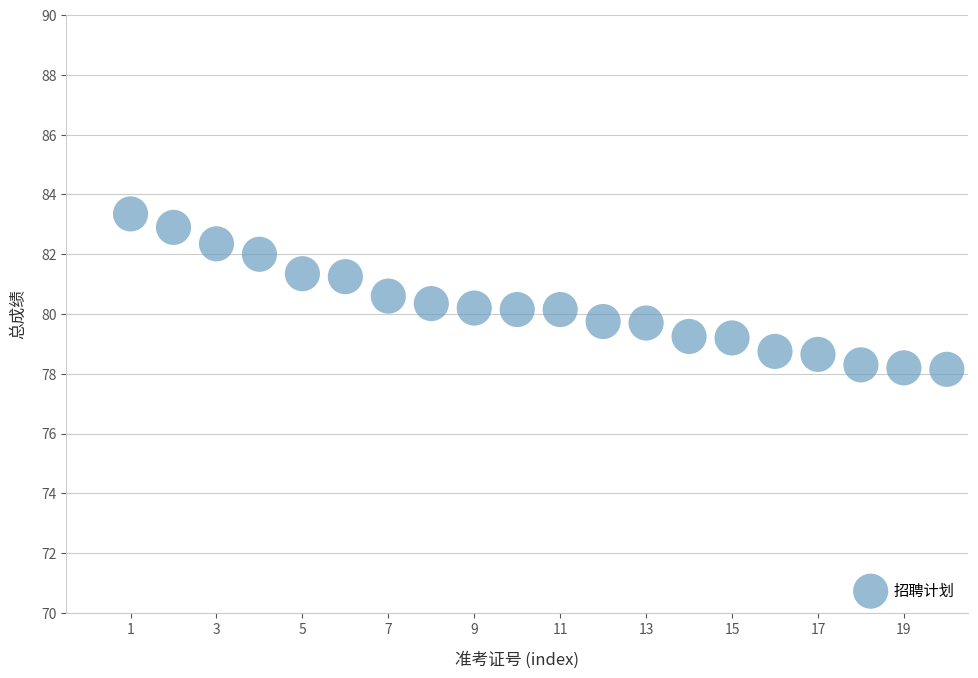

What is the range of Y values (max minus min)?

5.2